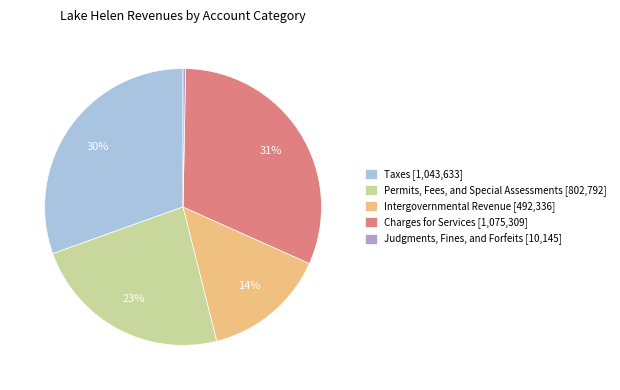

What percentage is the Permits, Fees, and Special Assessments [802,792] slice, to the nearest percent?

23%